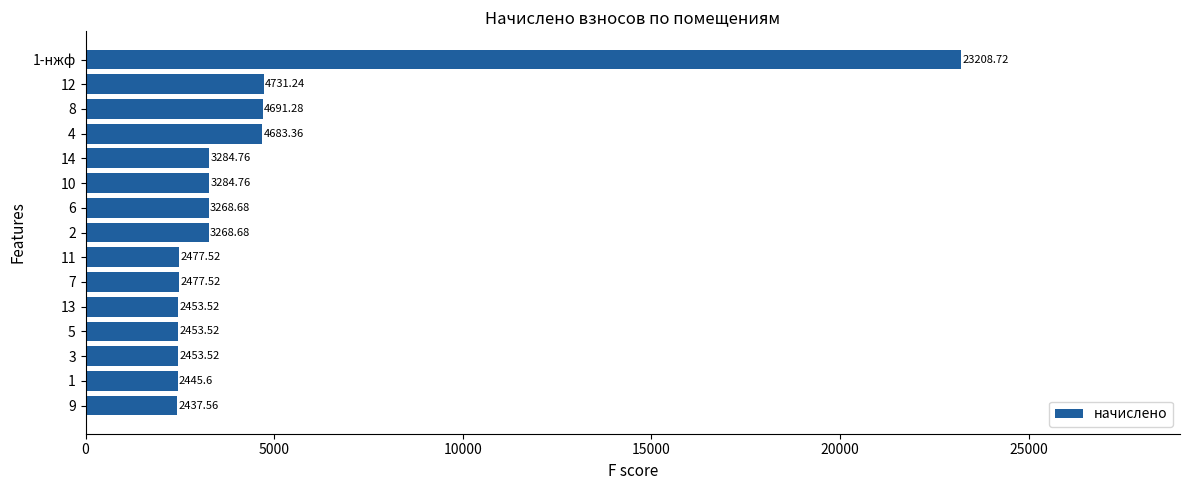

How many values are below 3268?

7